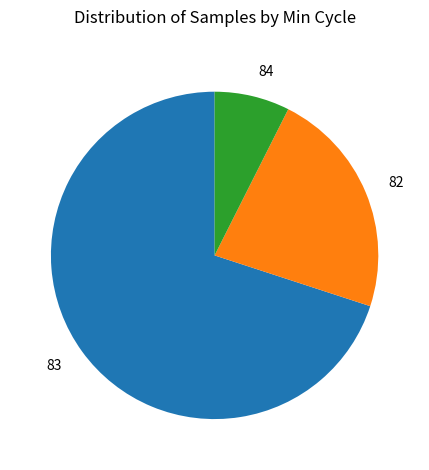

Which slice is the largest?

83